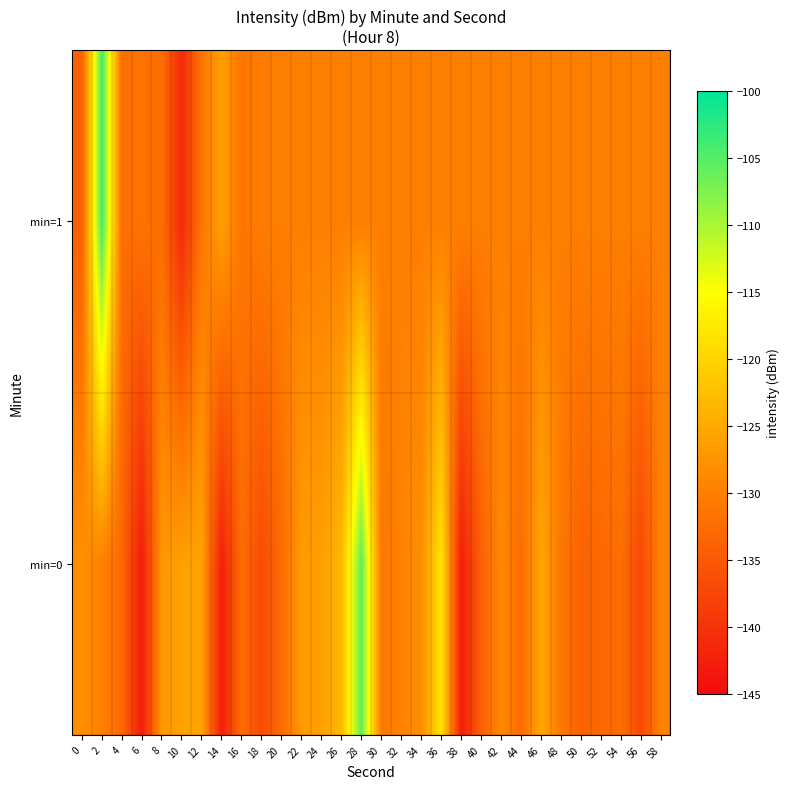

Rank the series by their average value, from highest to lowest.

min=1, min=0